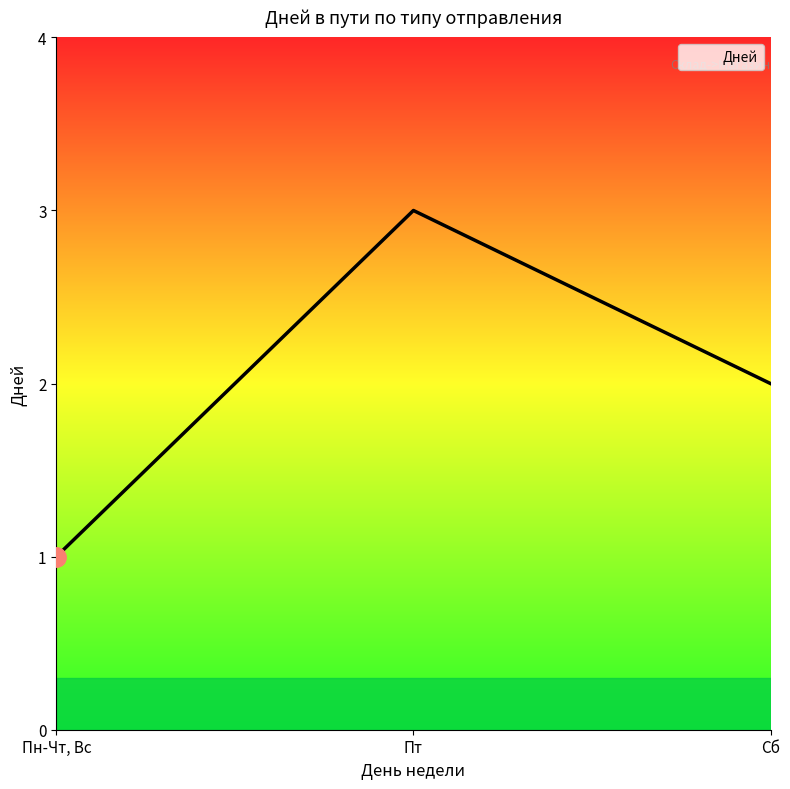

How many lines are shown in the chart?

1